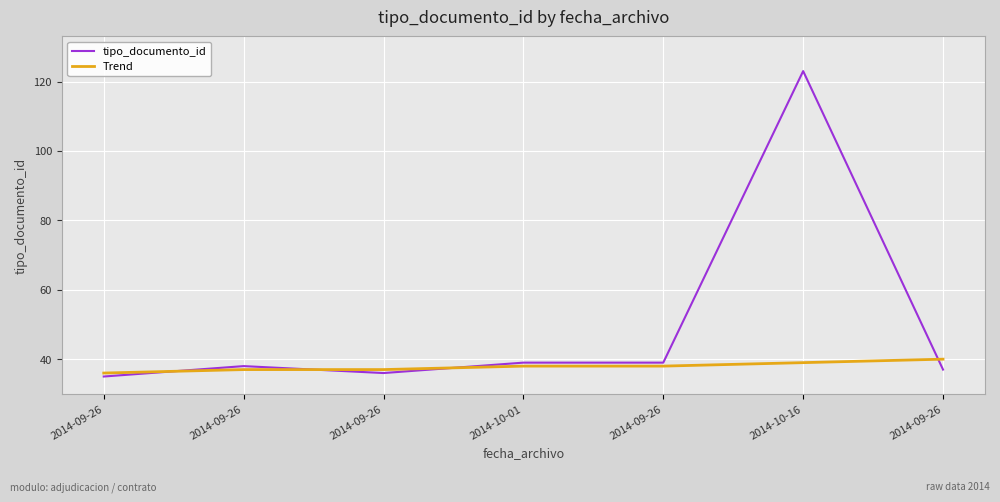

Is this an area chart (filled region under the line)?

No